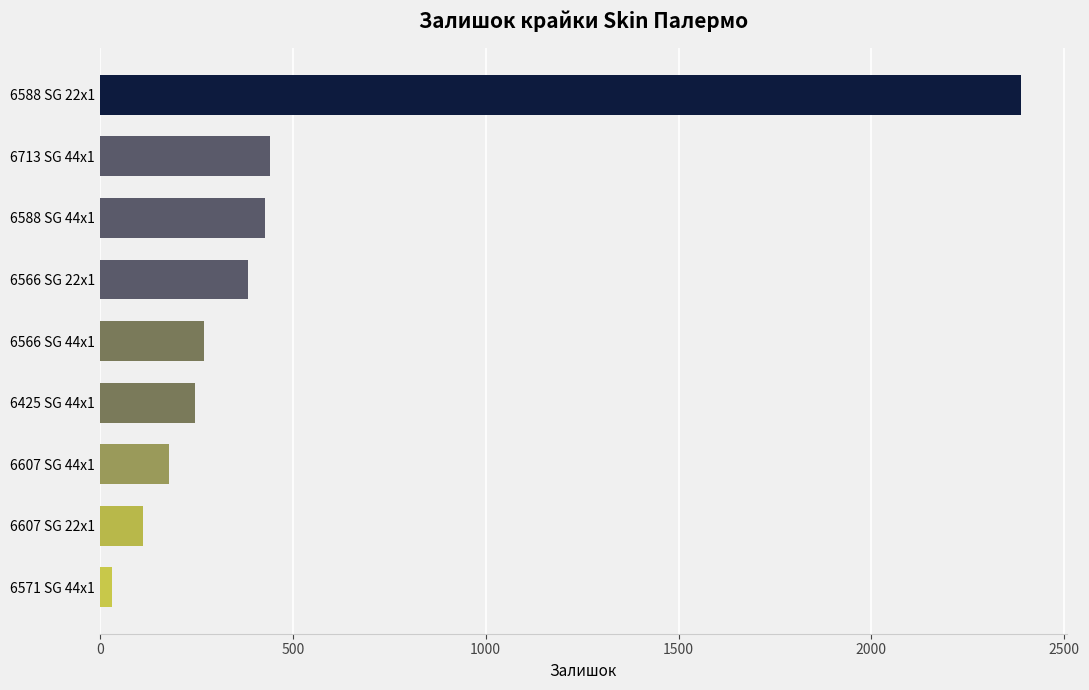

The value at 6713 SG 44x1 is 440. True or false?

True